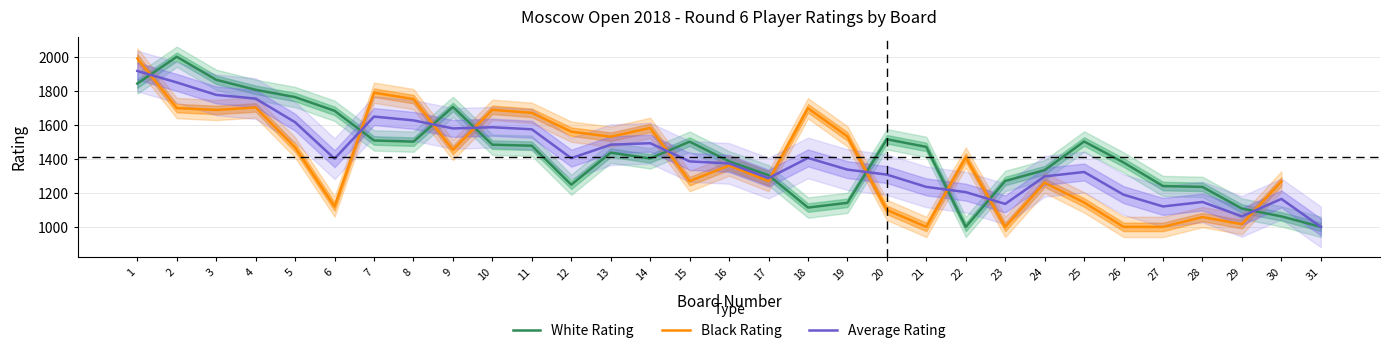

How many distinct data groups are displayed?

3